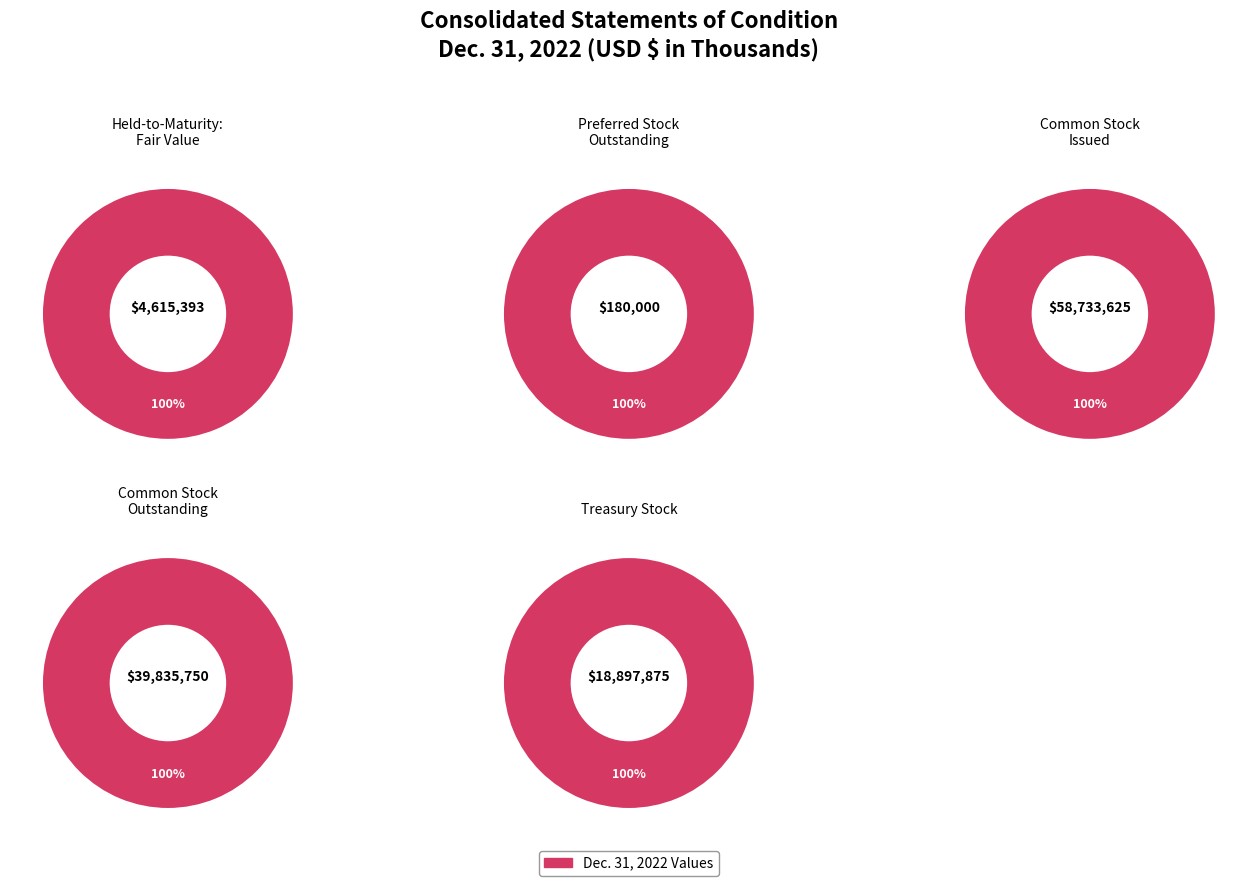

Rank the categories by value from lowest to highest.

Preferred Stock outstanding, Held-to-Maturity: Fair Value, Treasury Stock, Common Stock outstanding, Common Stock issued